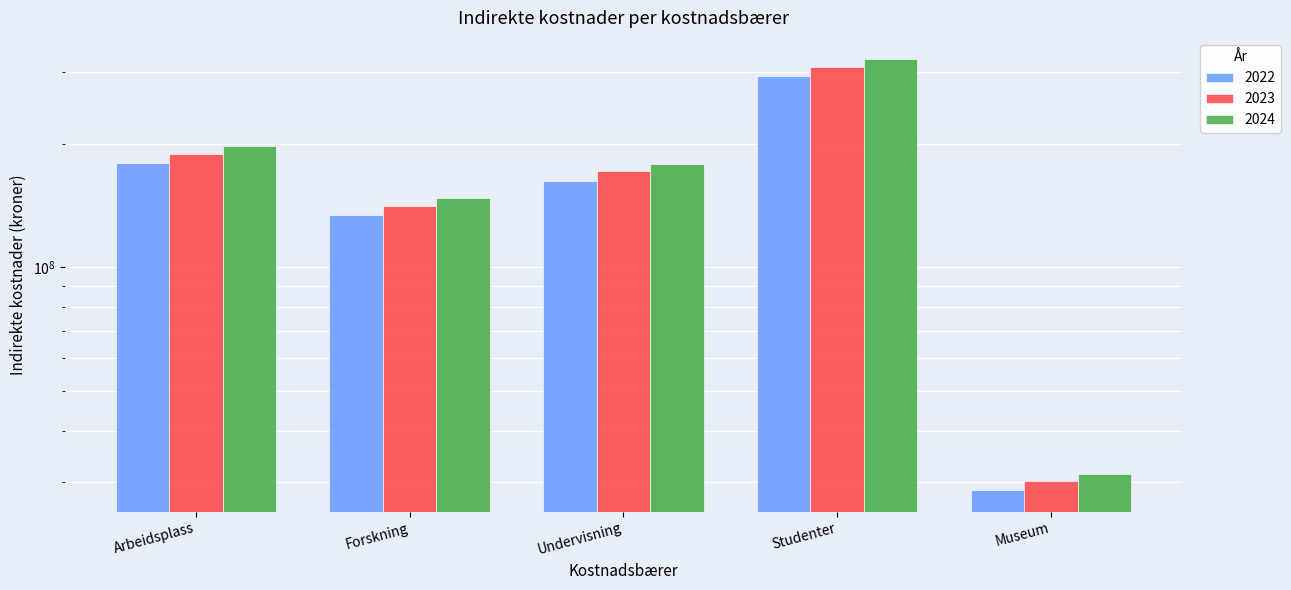

Where does the 2023 series first go above 171489915?

Arbeidsplass